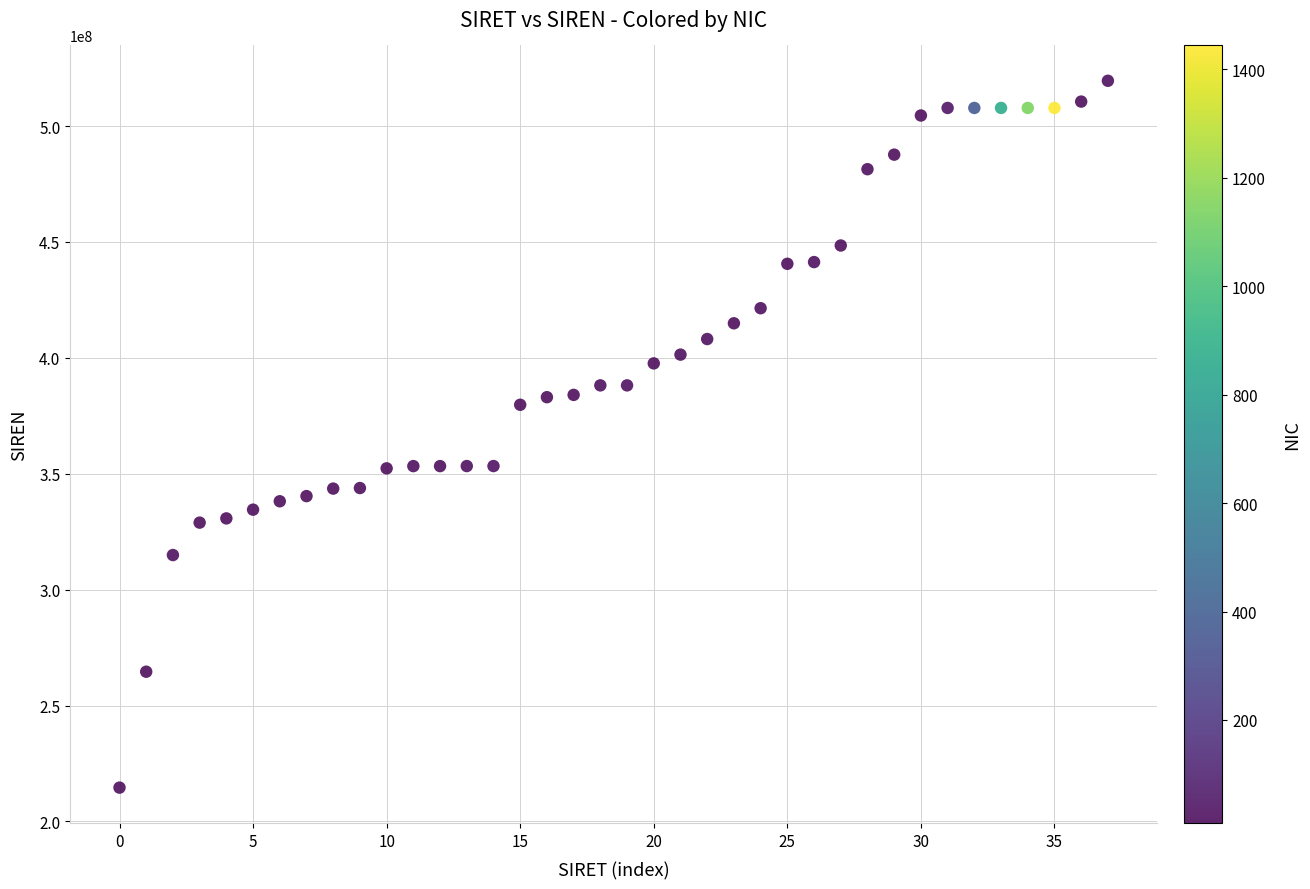

What is the range of Y values (max minus min)?

304918154